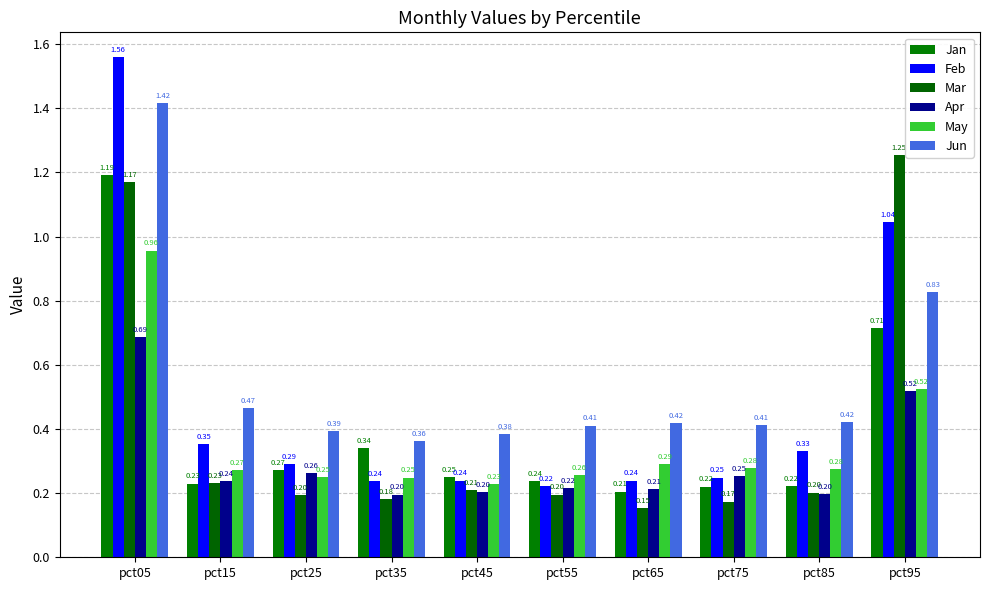

The Jun series shows 0.4 at pct55. True or false?

True